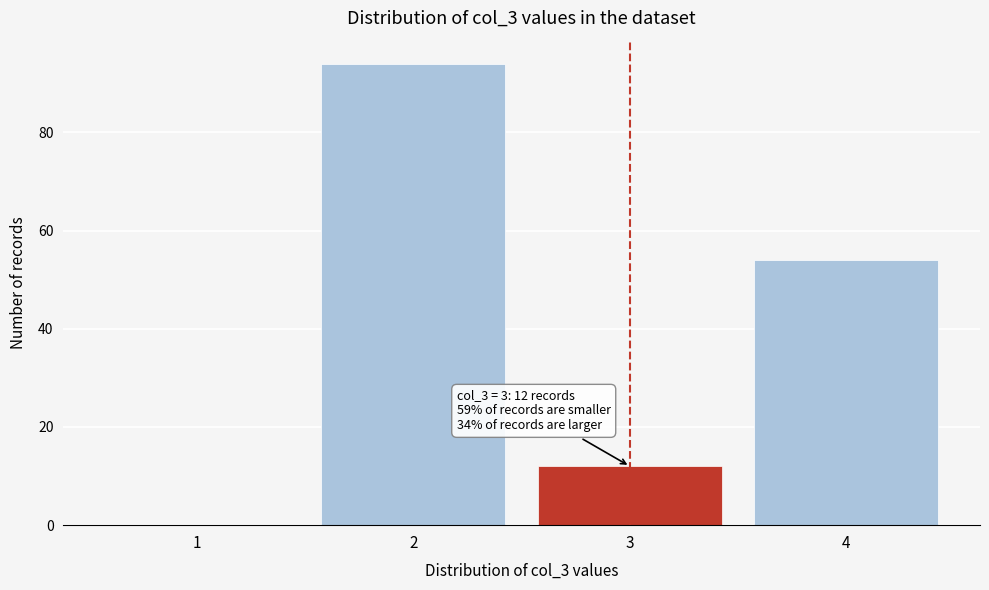

Reading left to right, list all the values displayed in this chart.

1=0	2=94	3=12	4=54